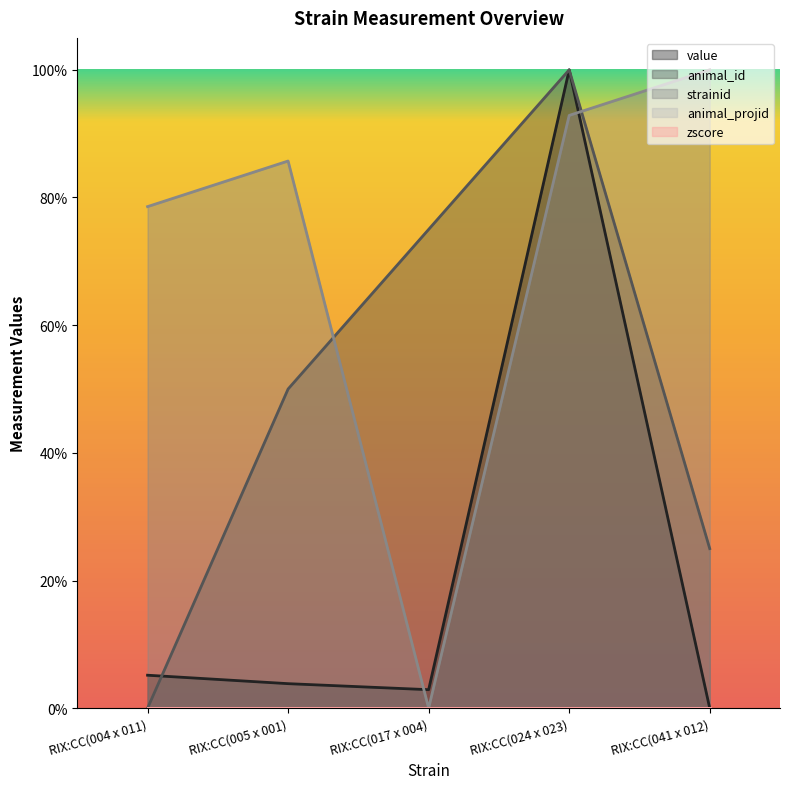

What is the average value of the strainid series?

71.4